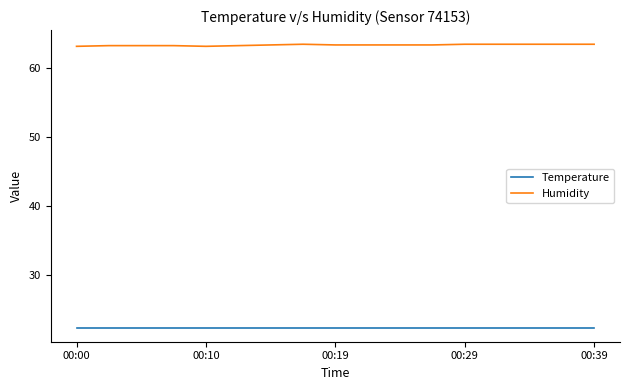

True or false: Temperature and Humidity cross at least once.

False